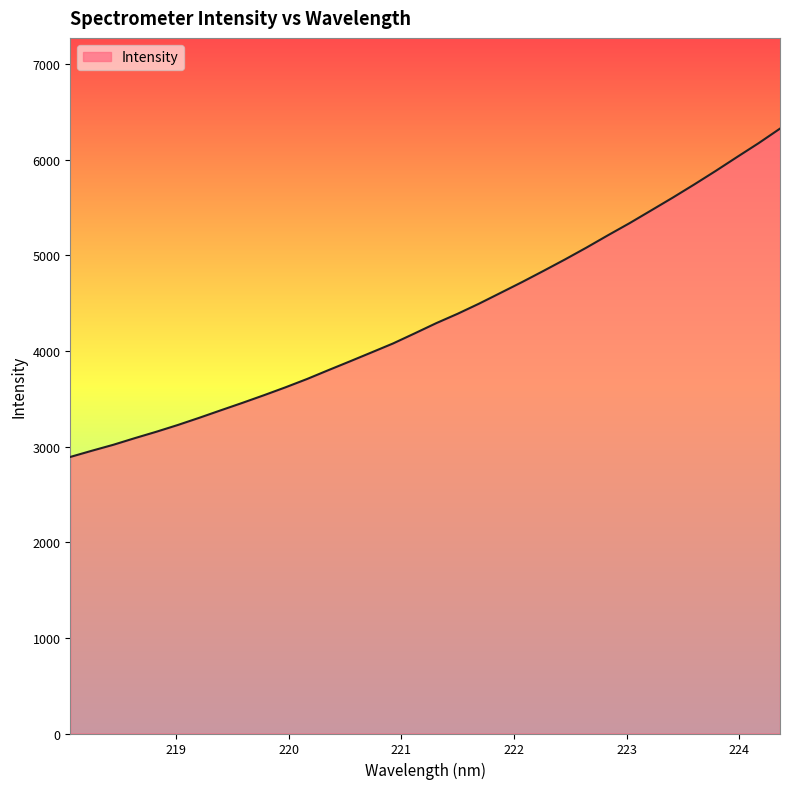

True or false: the data has more than 2 interior local peaks.

False